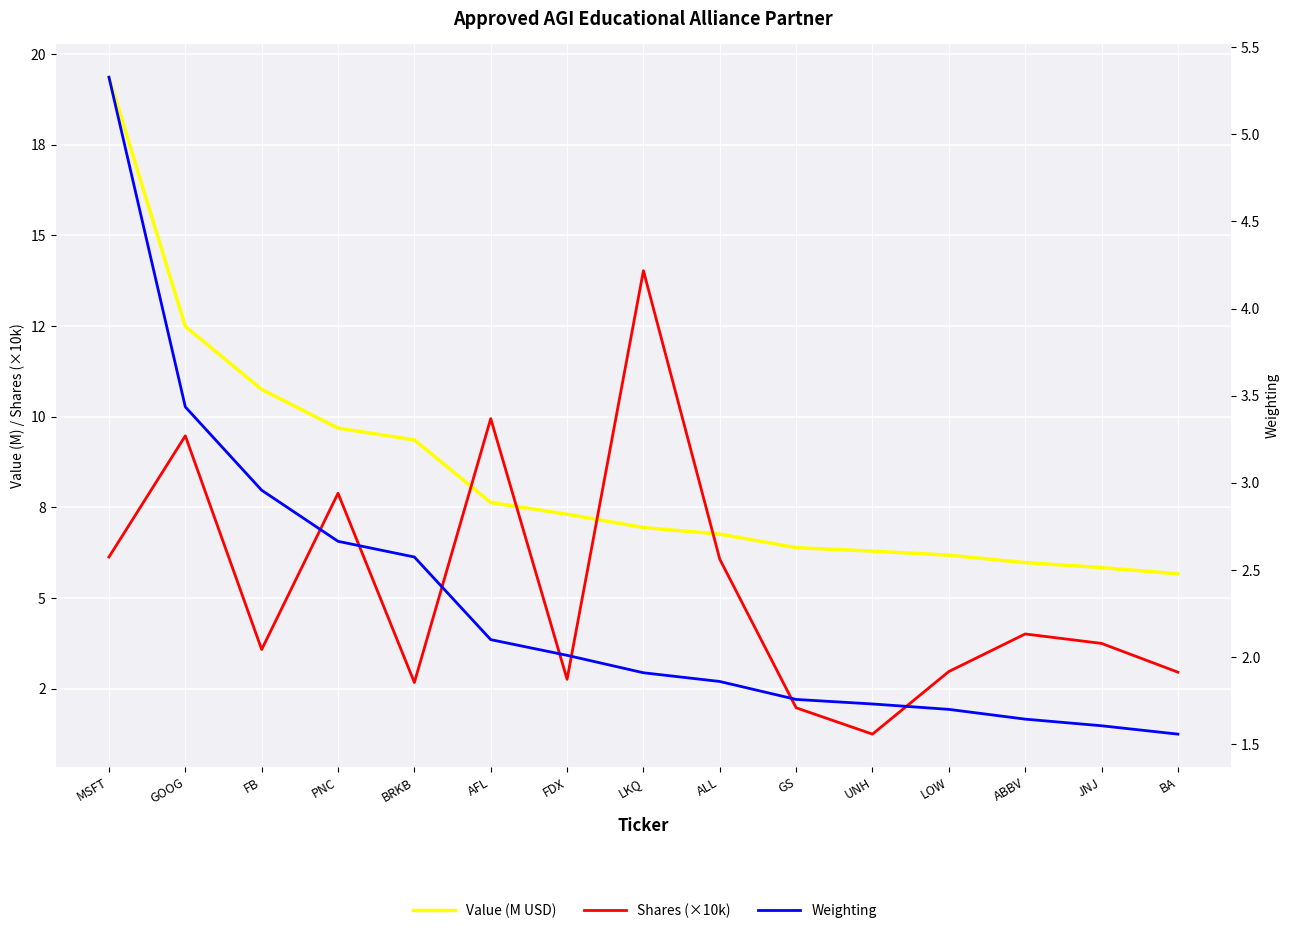

How many interior local valleys does the Shares (×10k) series have?

4